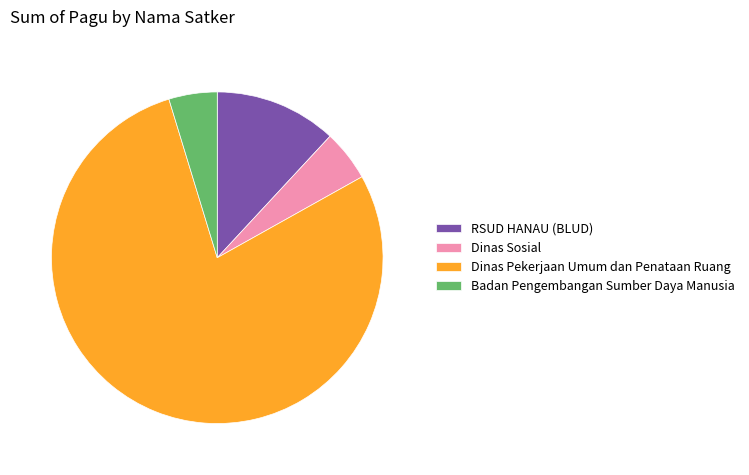

Does Dinas Sosial represent more than half of the total?

No